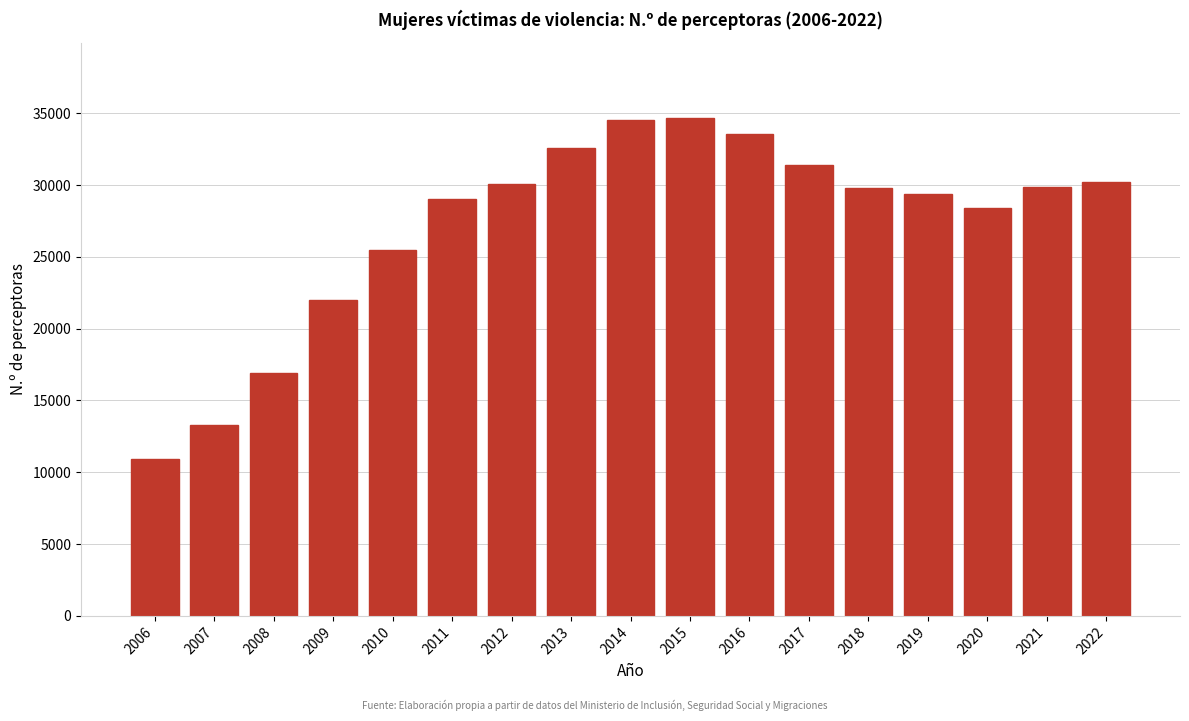

What value does the data have at 2006, to the nearest 10?

10920